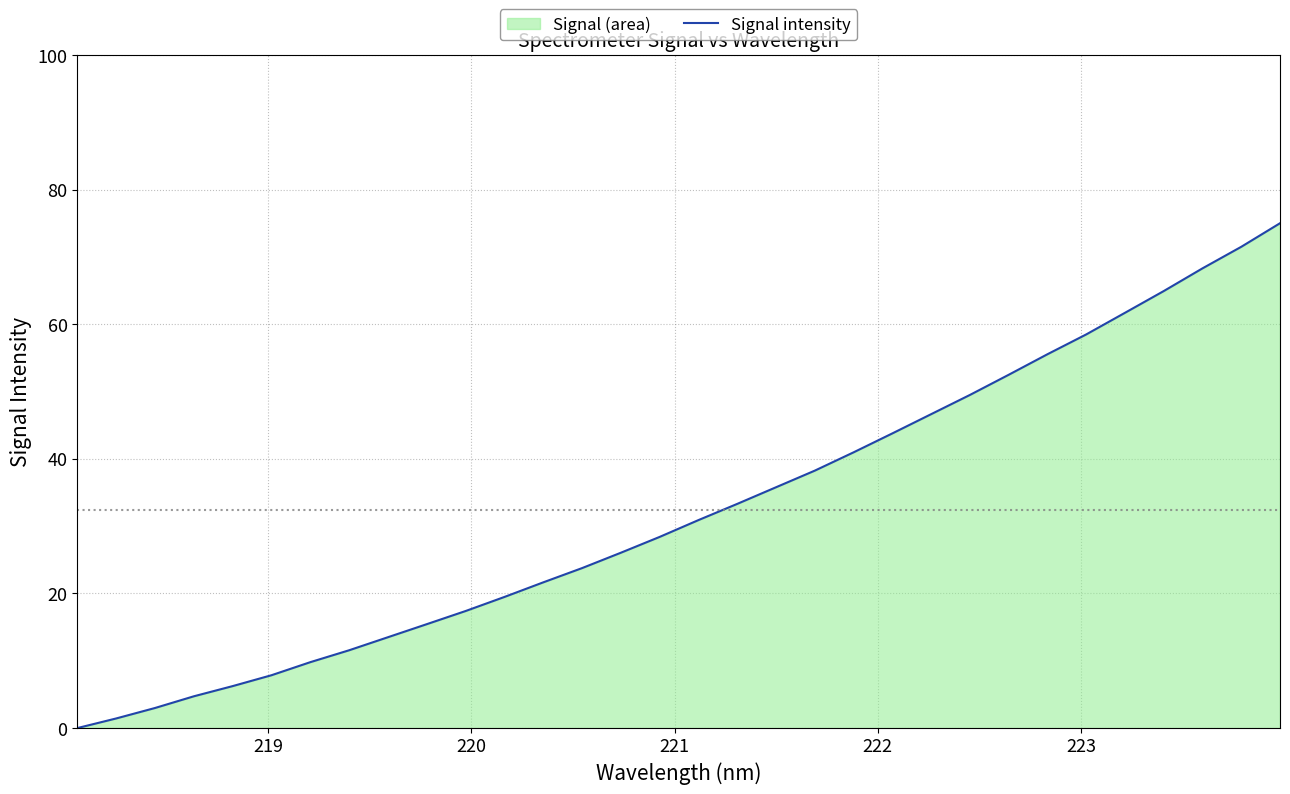

Reading left to right, list all the values displayed in this chart.

0.0	1.4	3.0	4.7	6.2	7.9	9.8	11.6	13.5	15.4	17.4	19.5	21.6	23.8	26.0	28.4	30.9	33.3	35.8	38.2	41.0	43.8	46.6	49.5	52.5	55.5	58.5	61.7	64.9	68.3	71.5	75.0